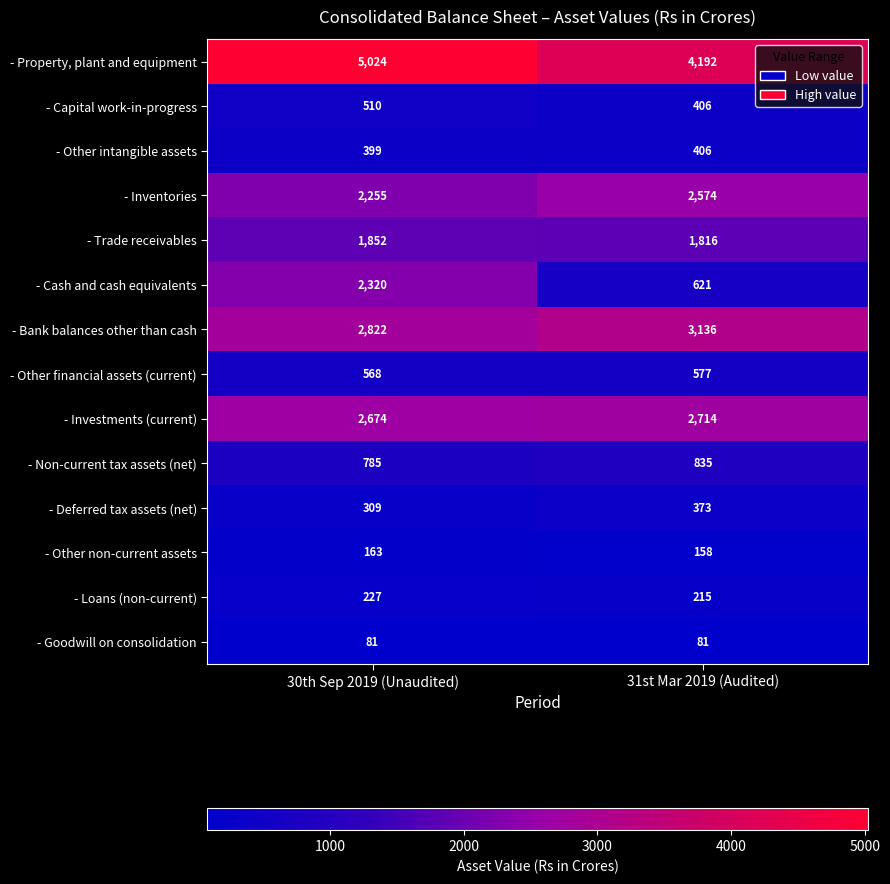

What is the minimum value shown in the chart?

81